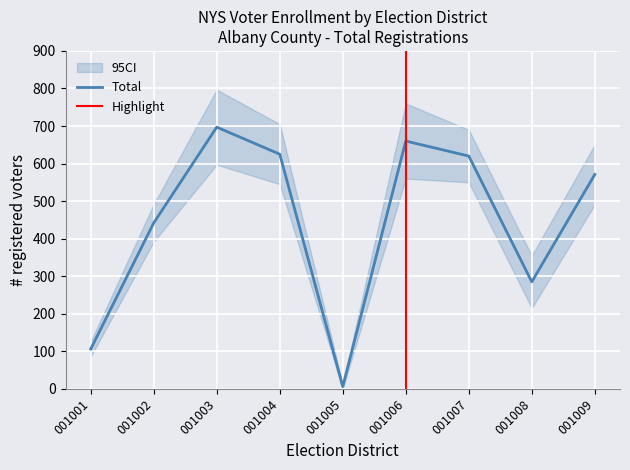

Where is Total nearest to the value 351?

001008